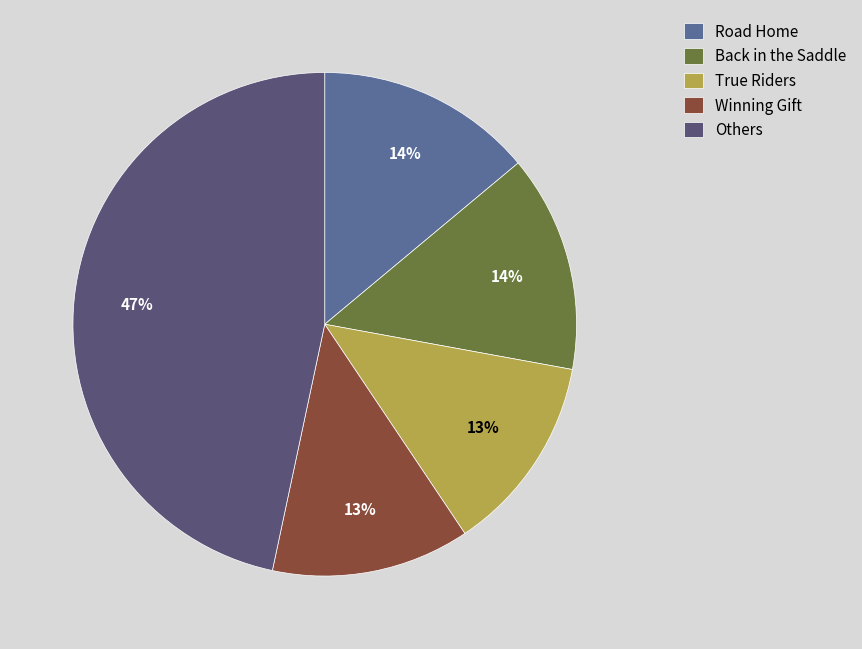

To the nearest percent, what is the average slice percentage?

20%